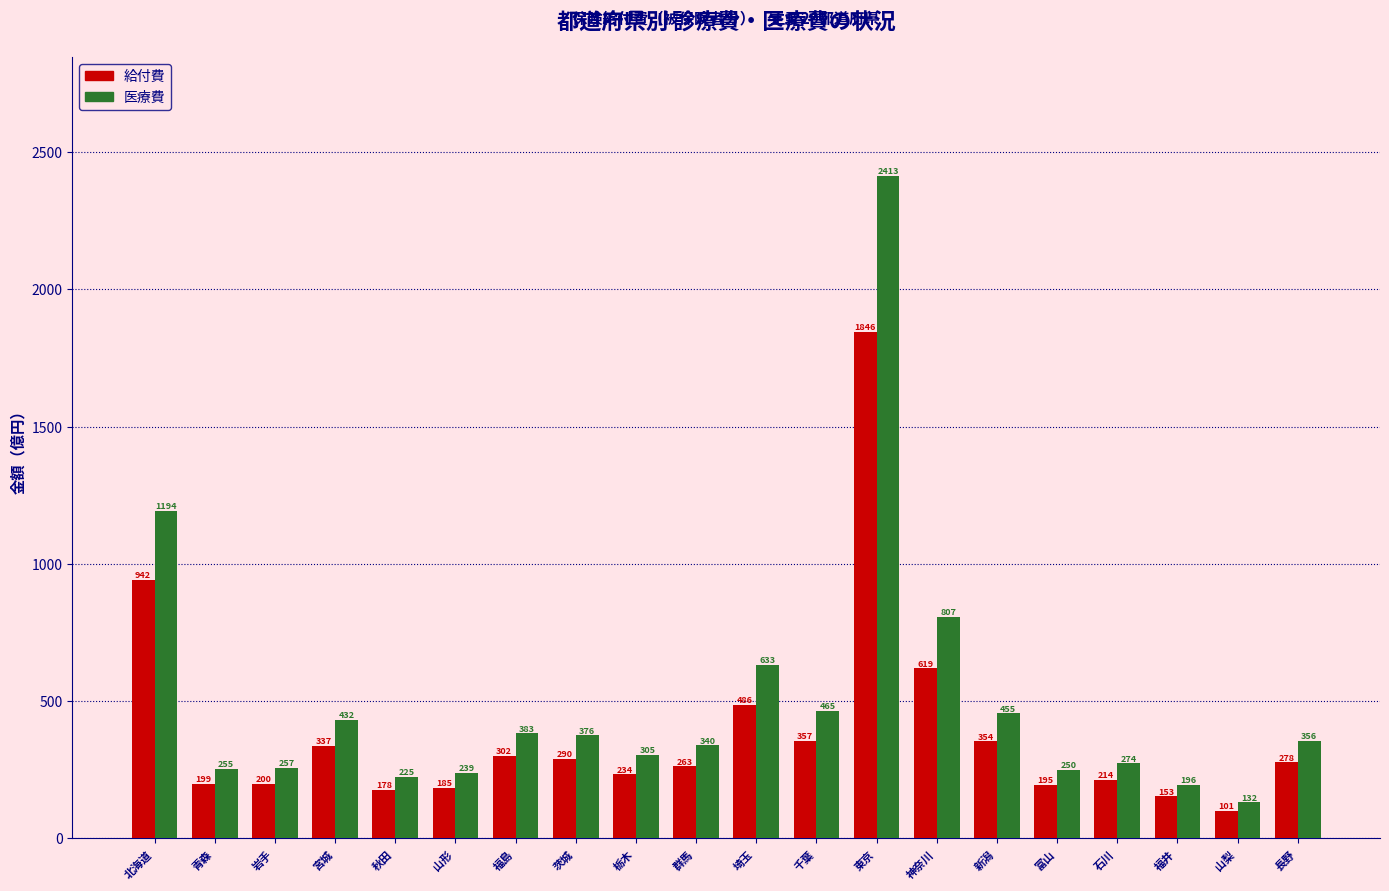

Which series has the widest spread of values?

医療費